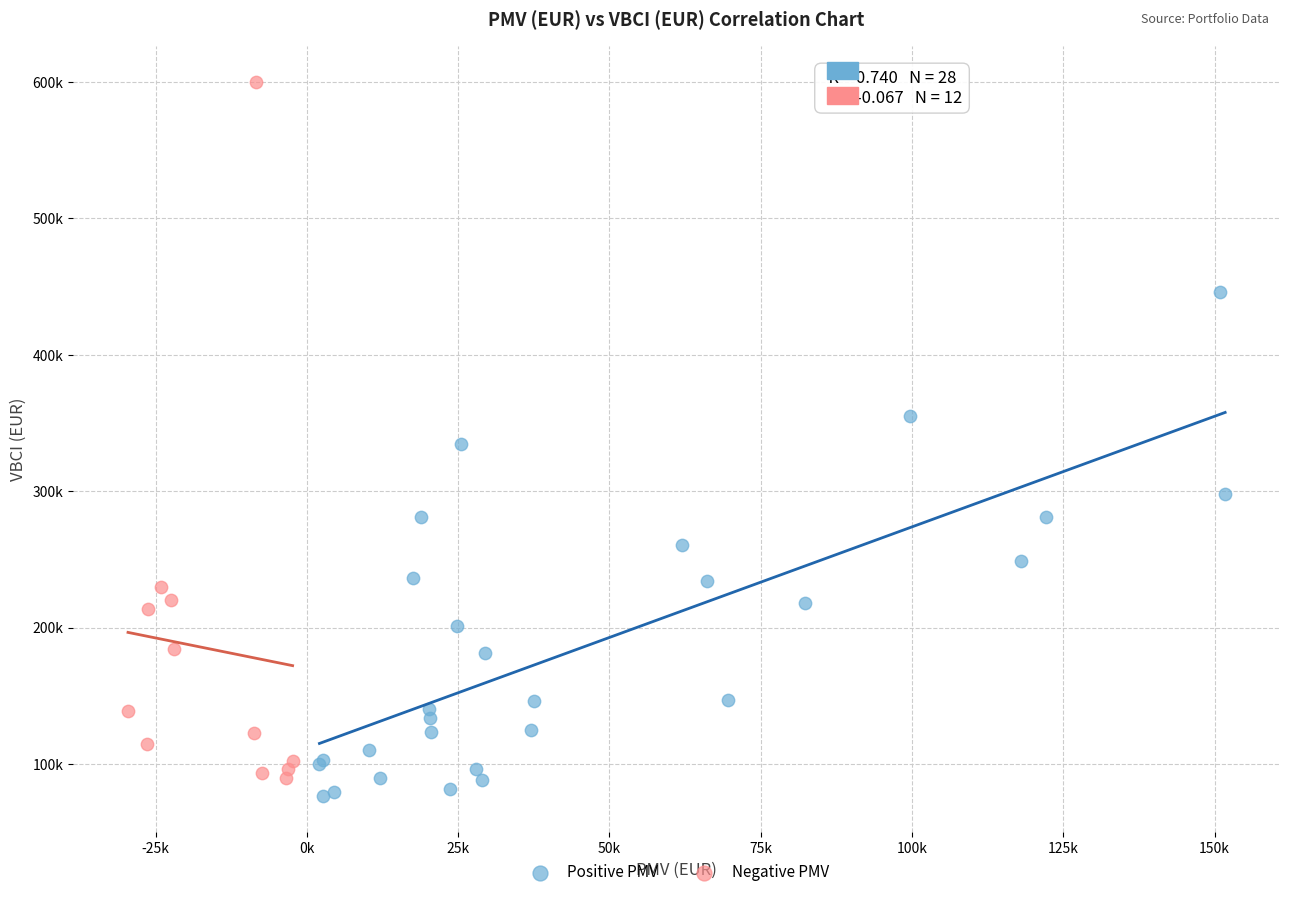

Which series has the largest Y range (max minus min)?

Negative PMV